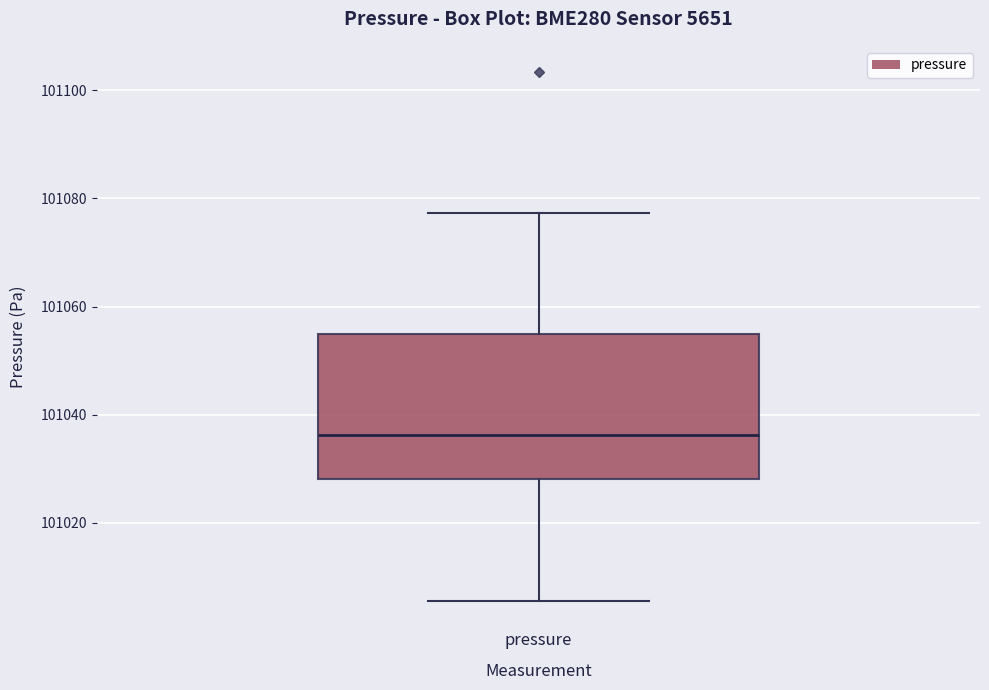

Where is the lower edge of the box for pressure on the y-axis? The values are not printed on the chart, so give them approximately, as read against the axis.

101028